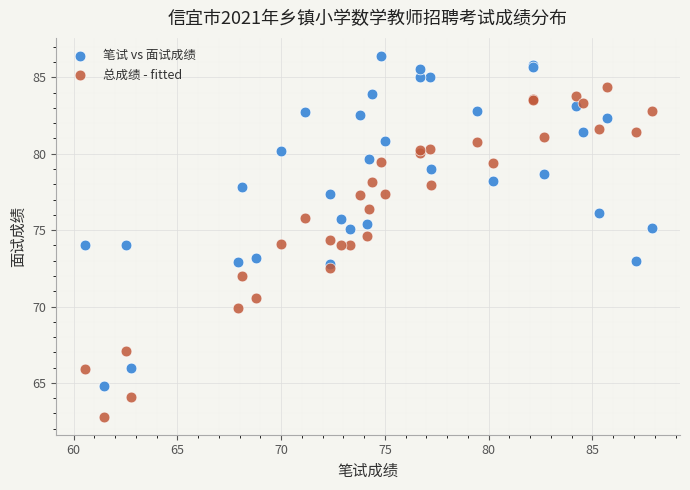

Which series contains the highest Y value?

笔试 vs 面试成绩